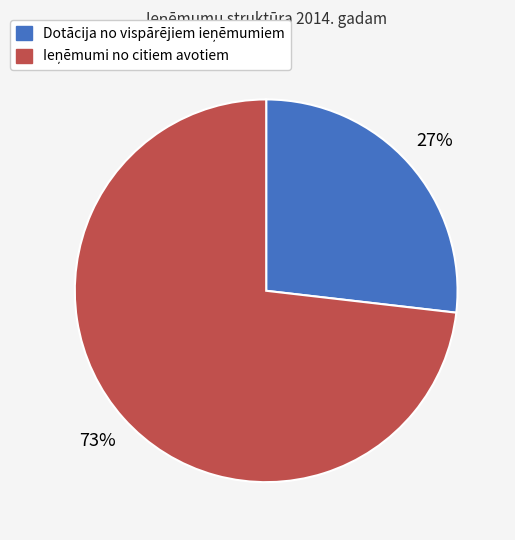

Is there any slice that represents more than half of the pie?

Yes